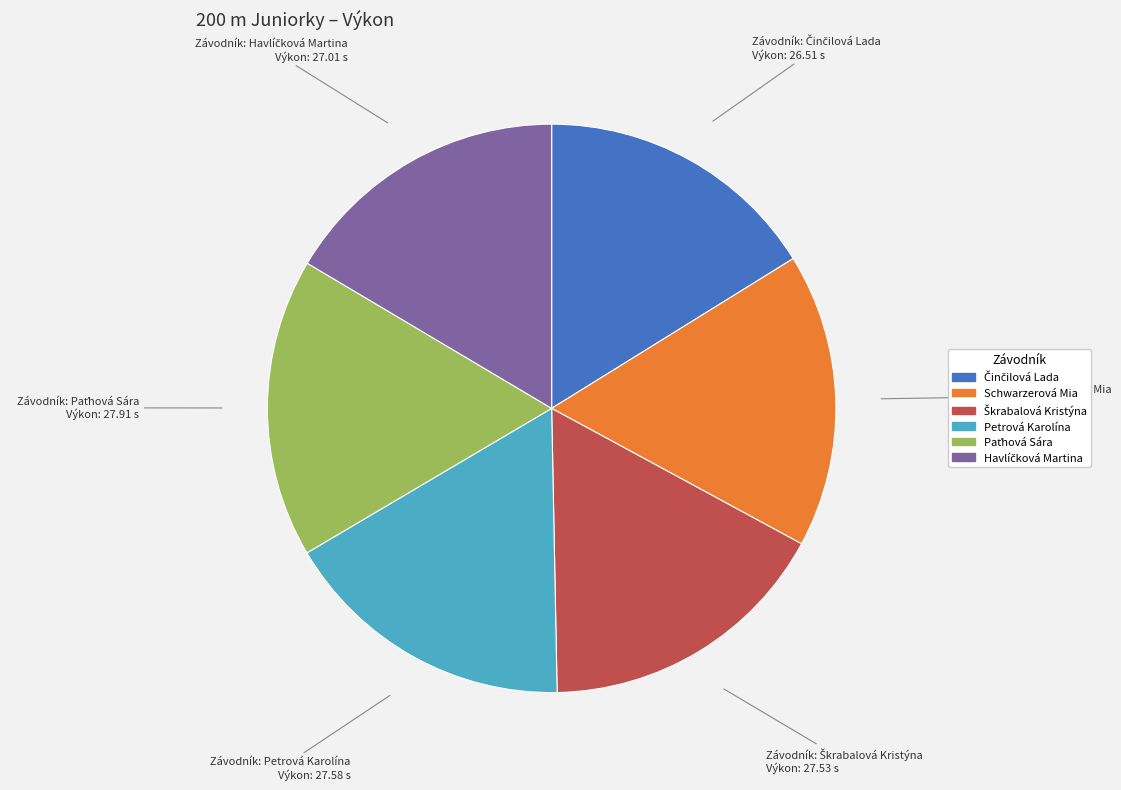

The Schwarzerová Mia slice represents 29% of the pie. True or false?

False